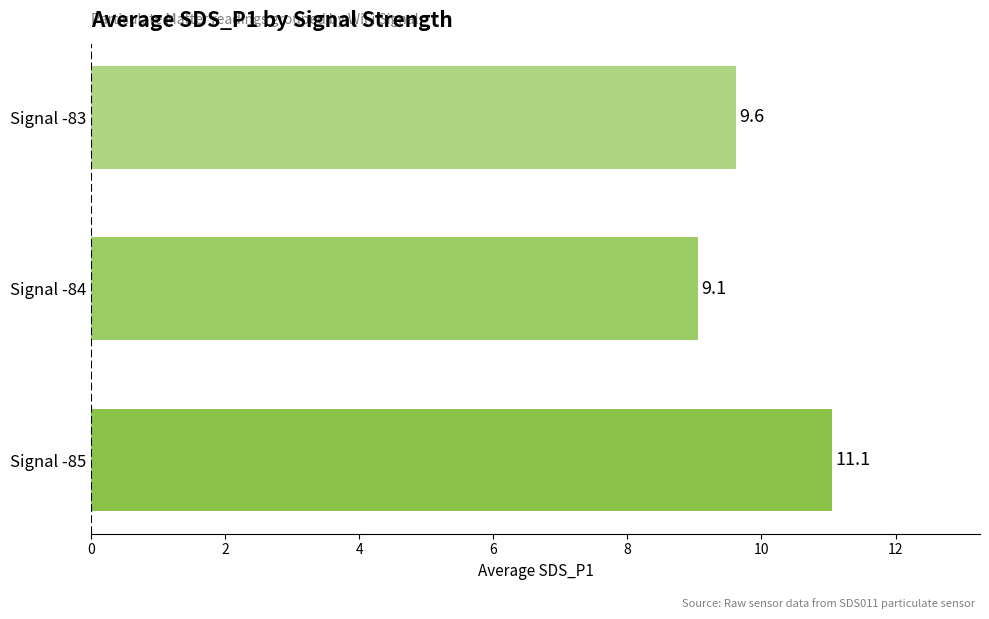

At which category does the chart reach its peak across all series?

Signal -85